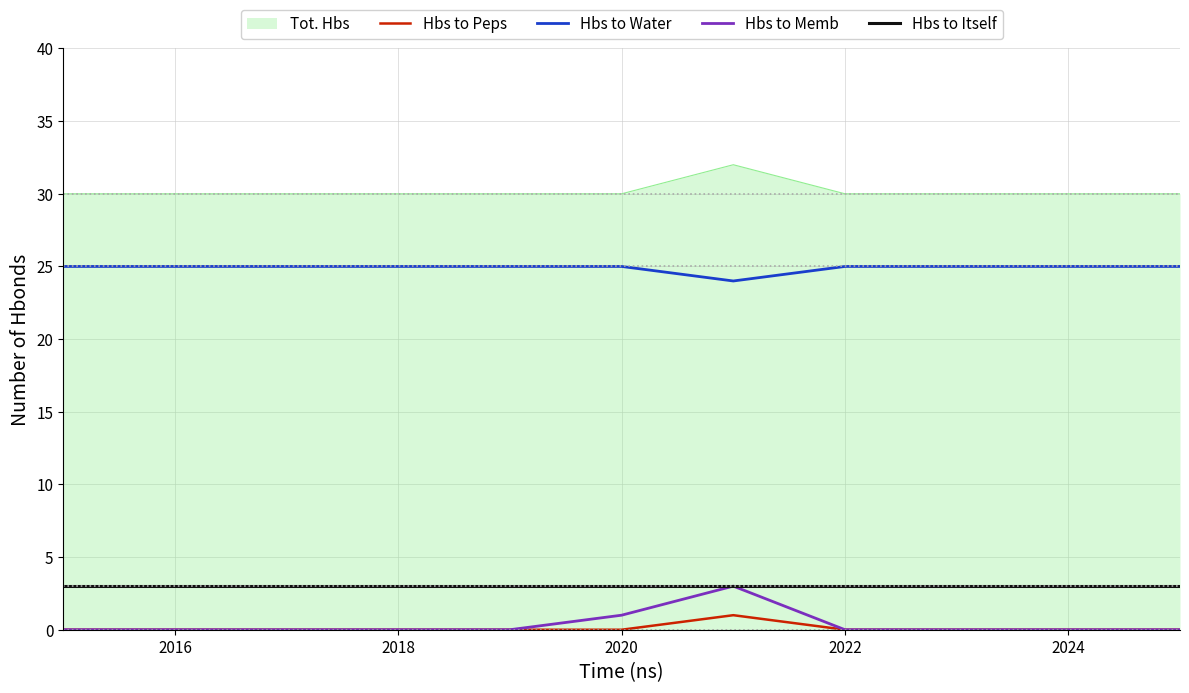

What is the greatest value displayed?

32